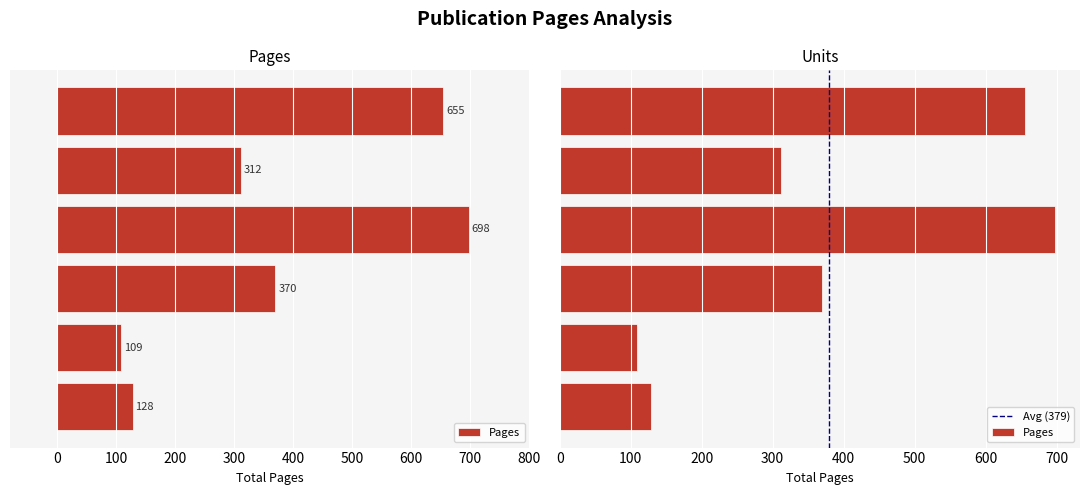

What is the smallest value displayed?

109